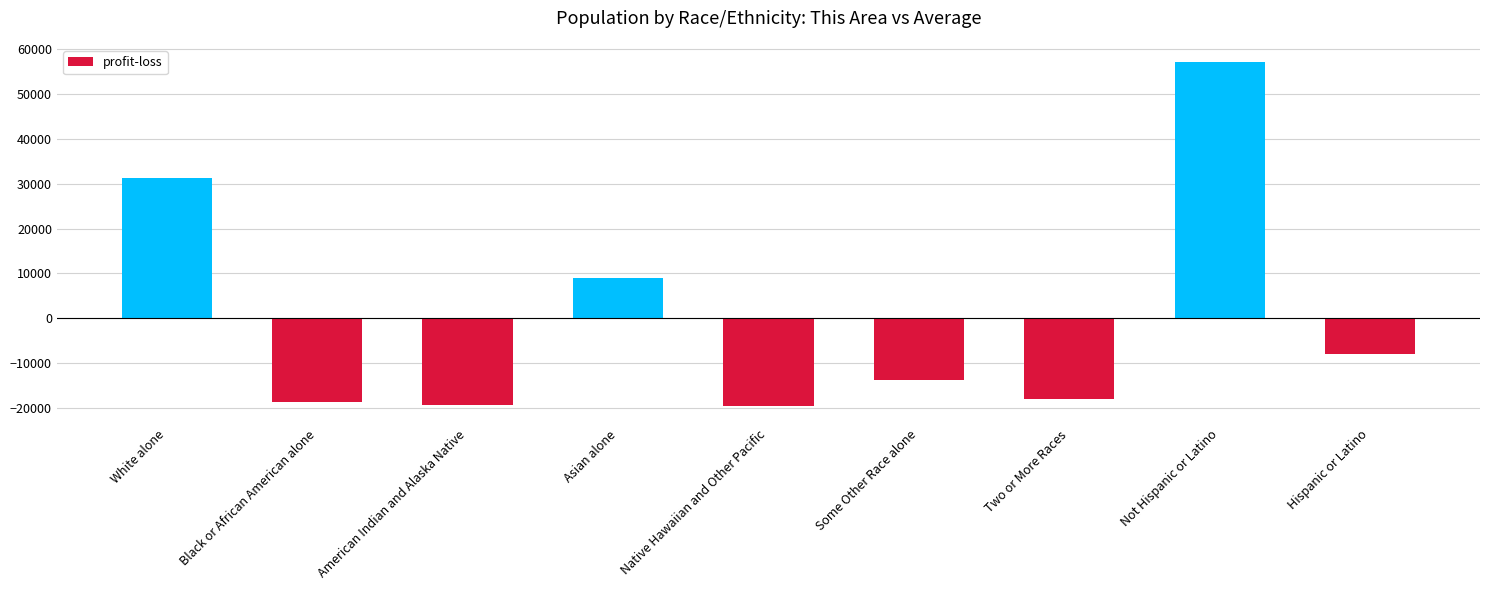

What is the sum of the values at American Indian and Alaska Native and Hispanic or Latino?

-27287.1